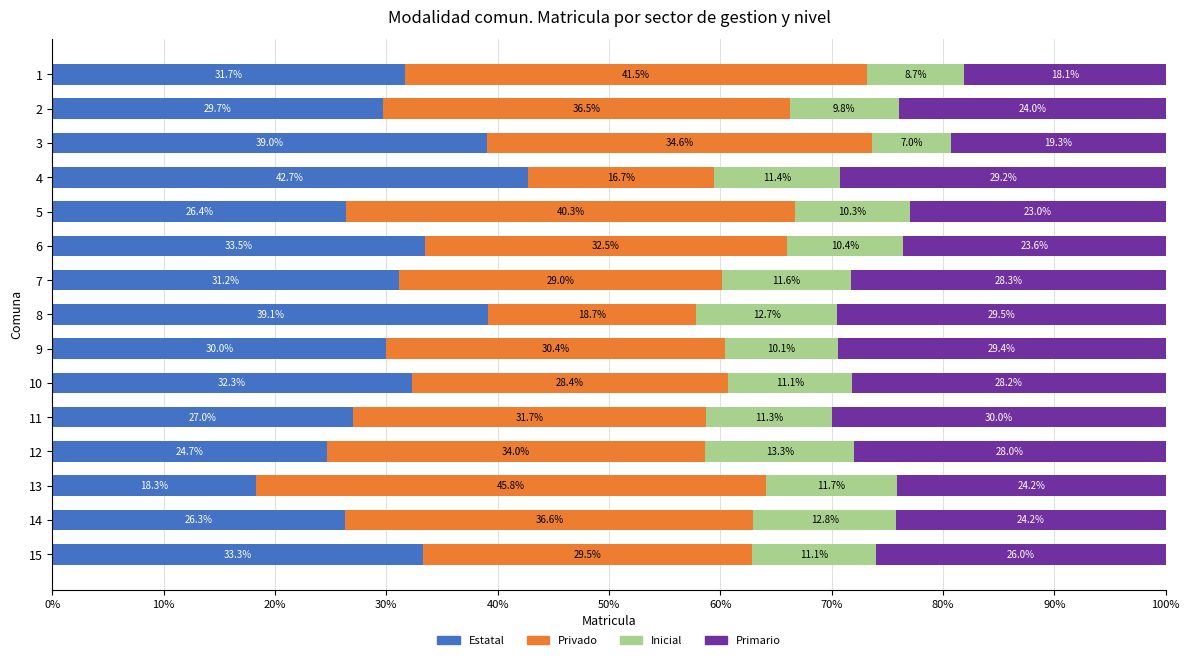

The Estatal series shows 59.4 at 8. True or false?

False